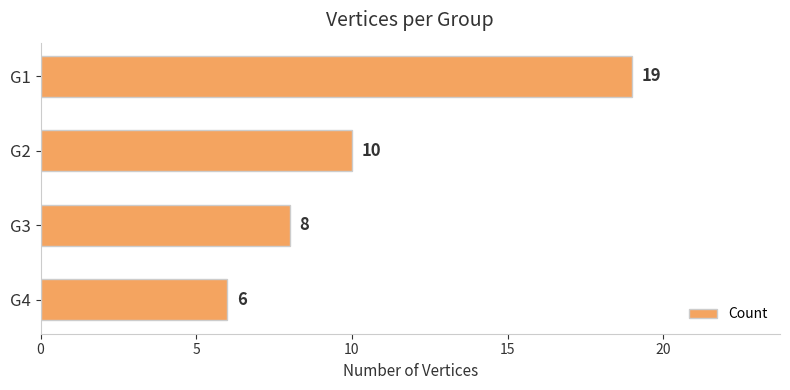

What is the ratio of the value at G1 to the value at G4?

3.2